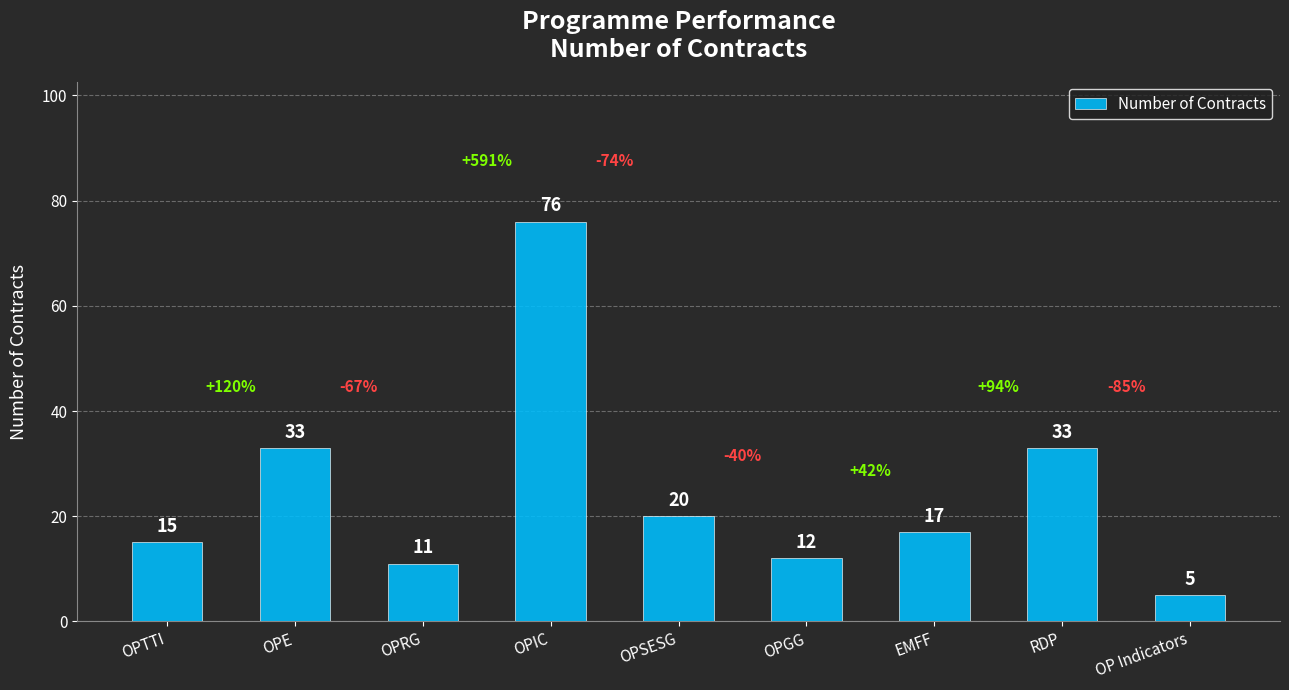

Between EMFF and OPE, which is larger?

OPE